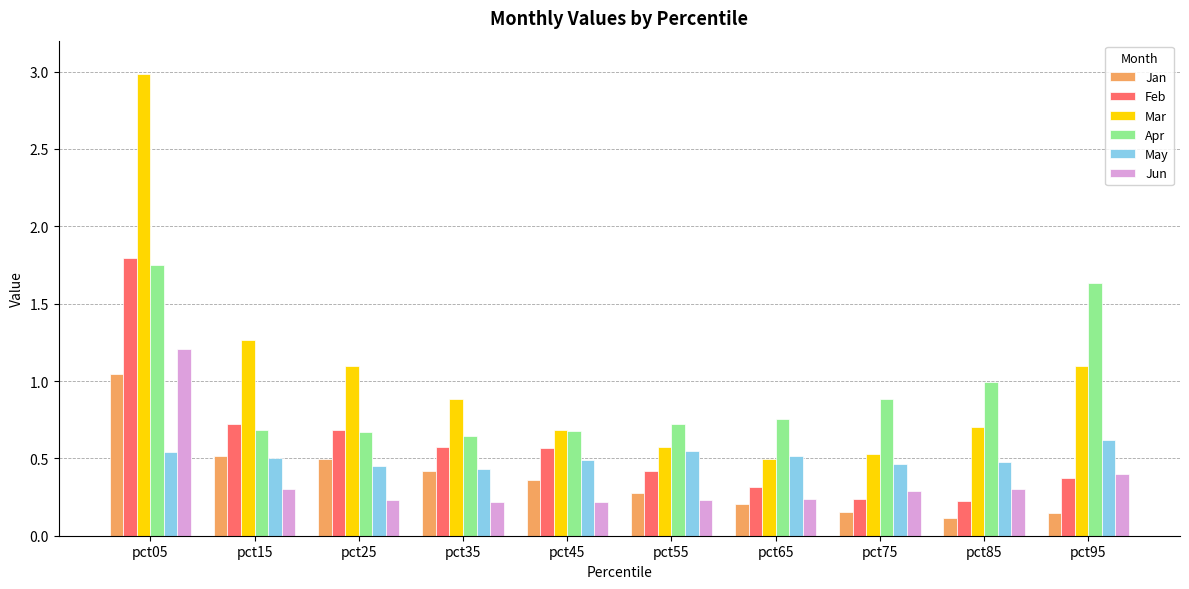

What is the difference between the maximum and minimum values in the Jan series?

0.9